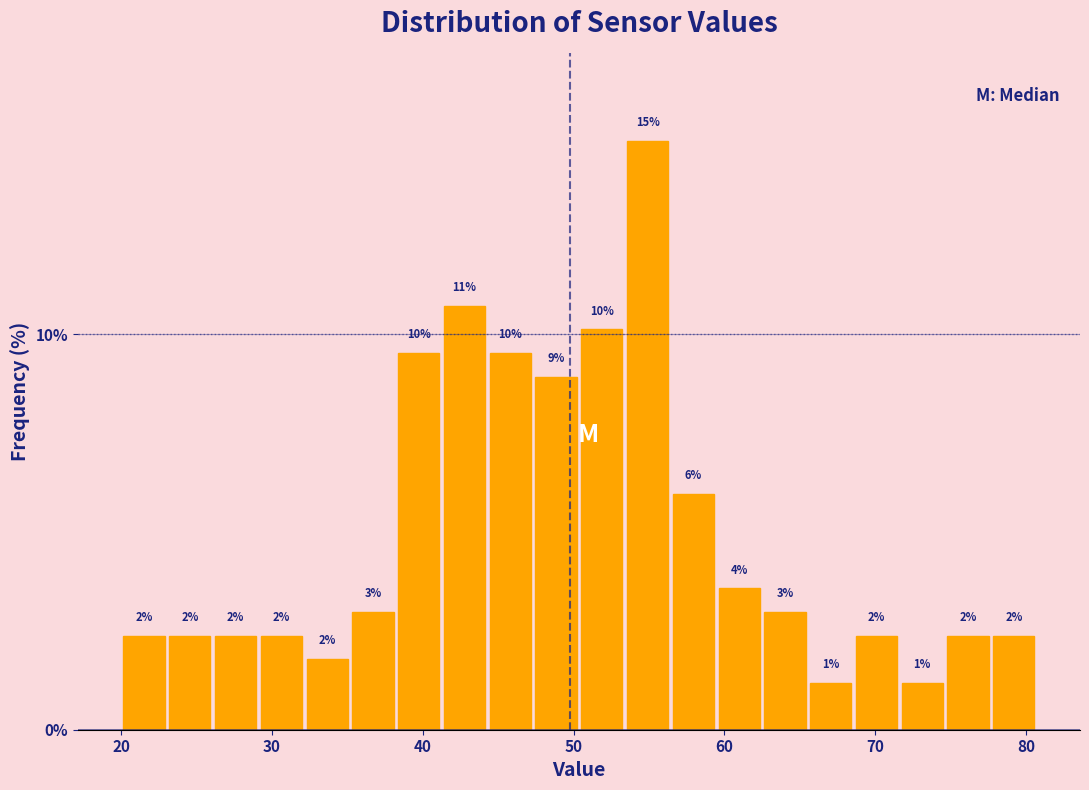

Read against the x-axis, roughly where is the centre of the tallest bar?

55